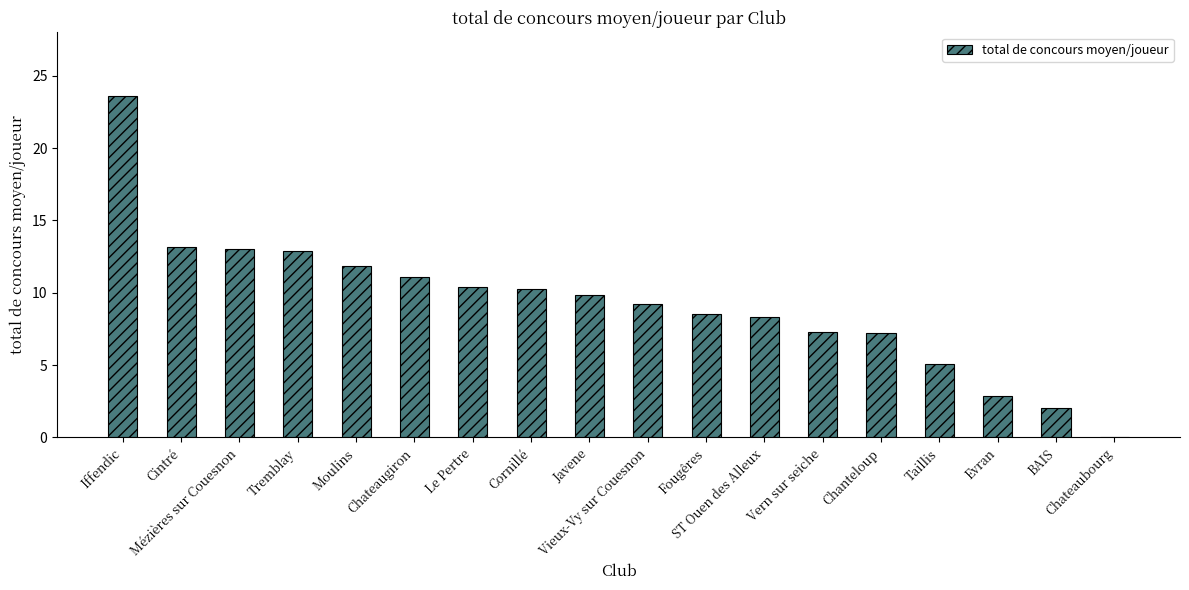

Count the number of data series in this chart.

1